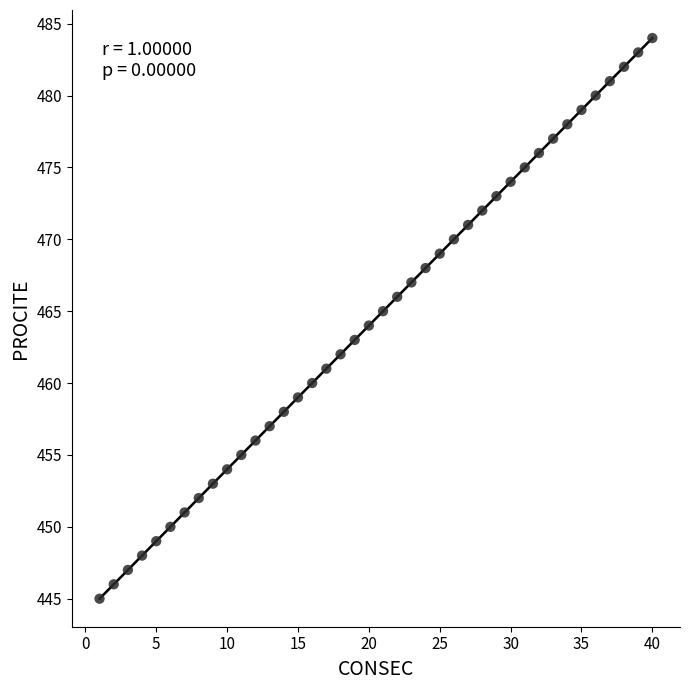

What is the range of Y values (max minus min)?

39